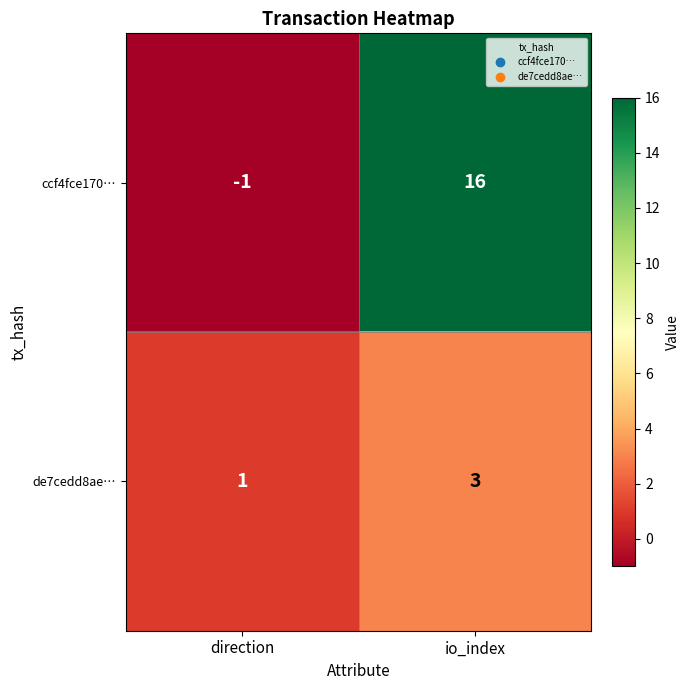

What is the greatest value displayed?

16